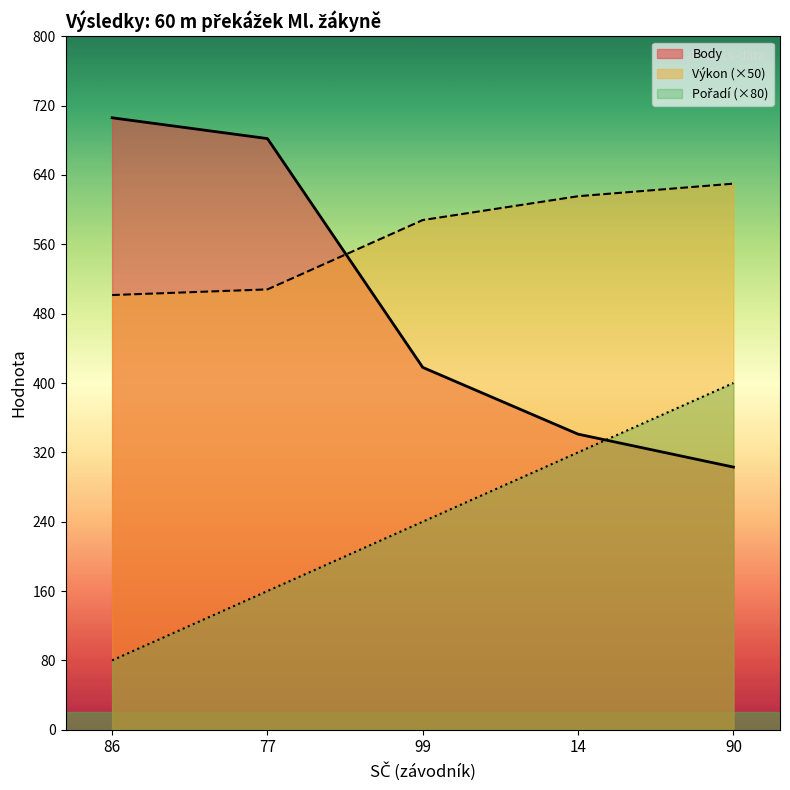

At how many categories does at least one series exceed 166?

5